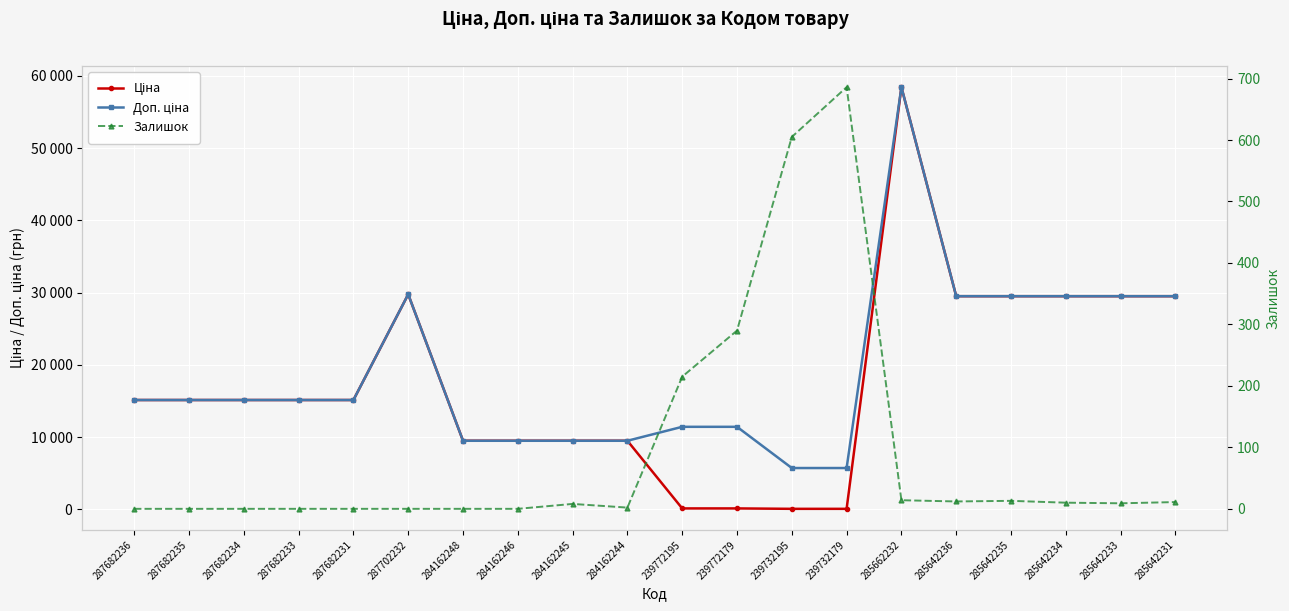

What is the minimum value for Доп. ціна?

5705.0